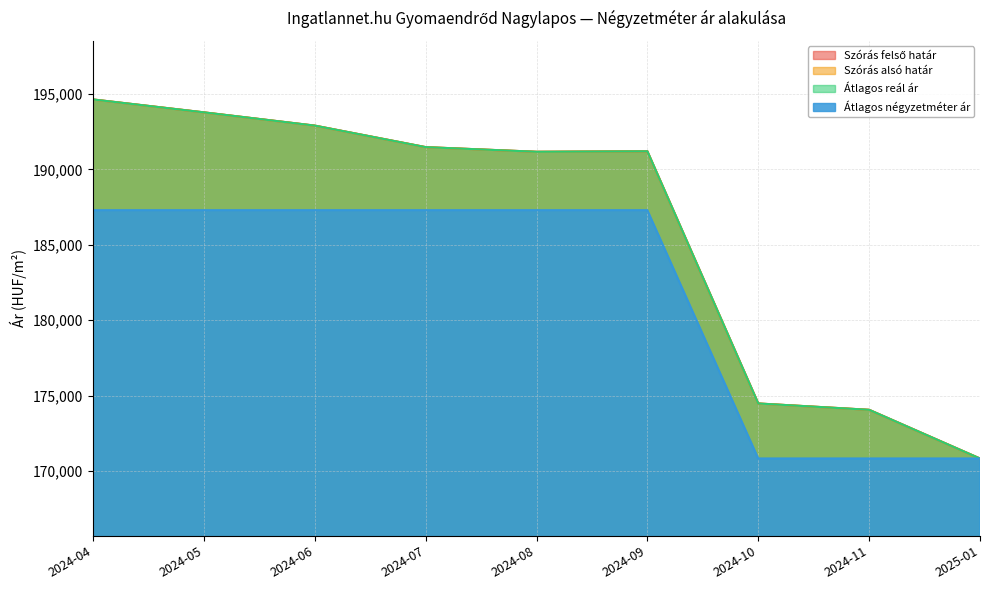

Which series has the largest range (max minus min)?

Szórás felső határ